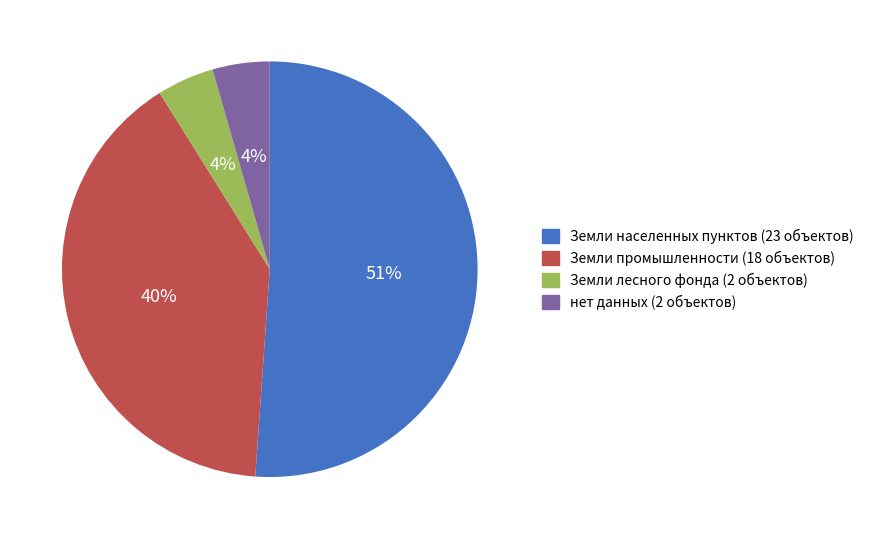

What percentage is the Земли промышленности slice, to the nearest percent?

40%